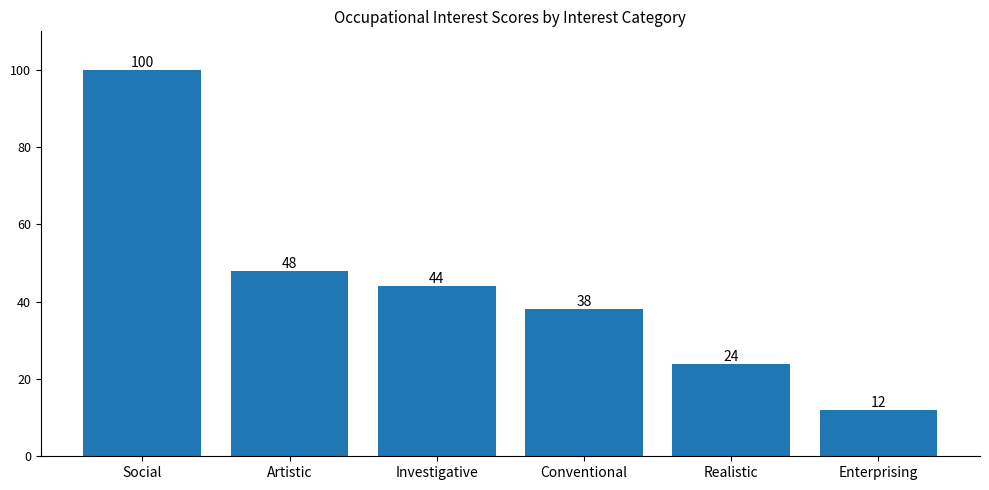

How many bars are there in total?

6